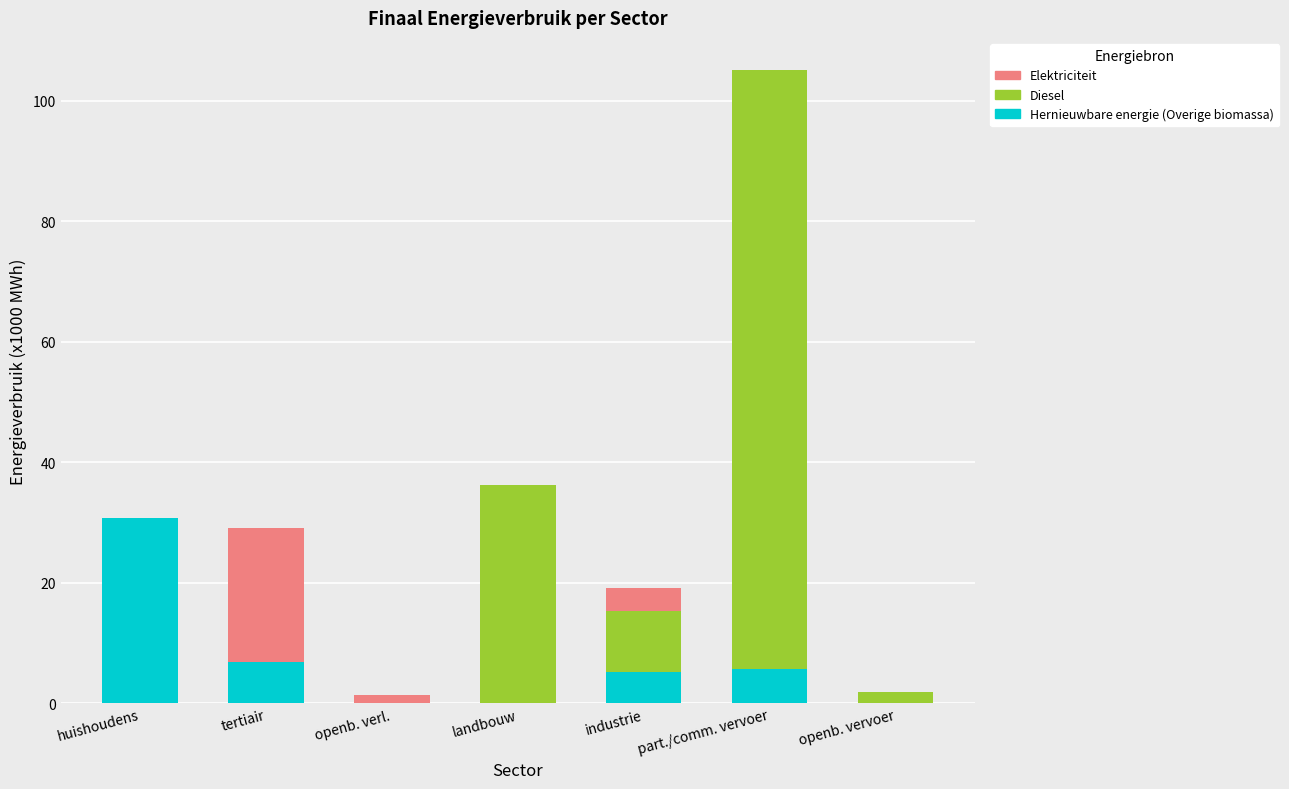

Is it true that Elektriciteit equals 0.0 at openb. vervoer?

True